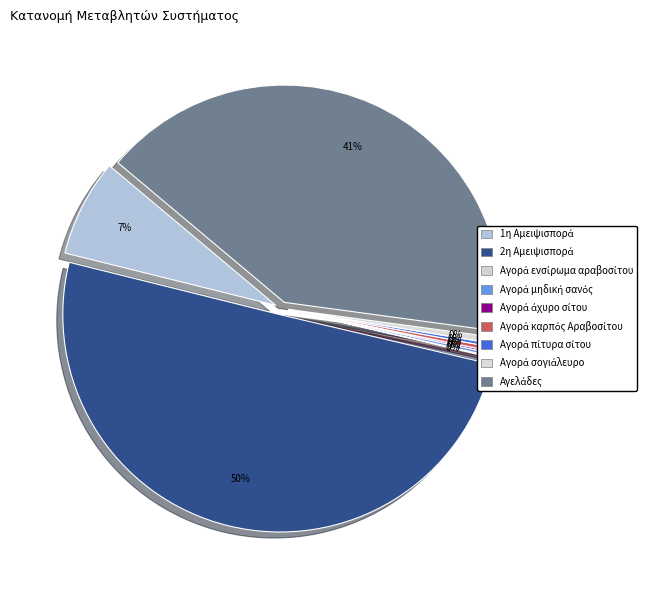

To the nearest percent, what is the average slice percentage?

11%